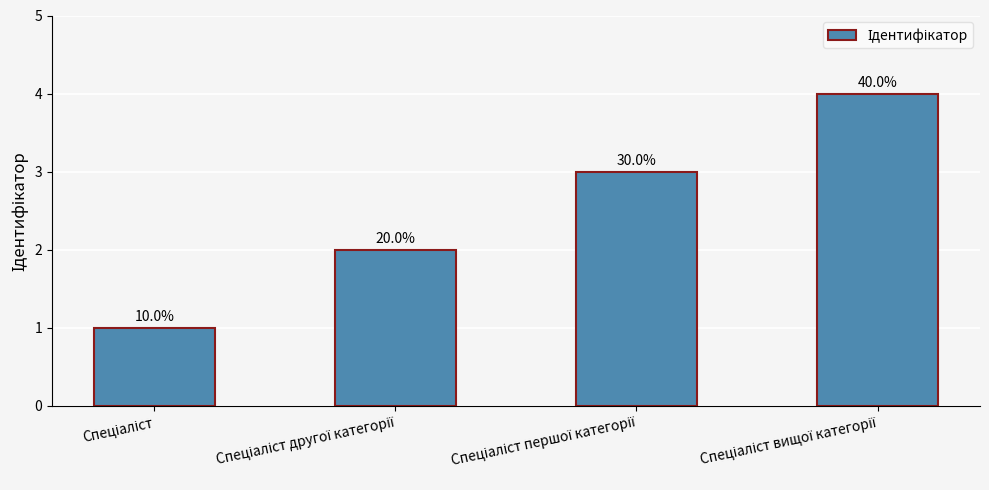

What position from the right is Спеціаліст другої категорії?

3